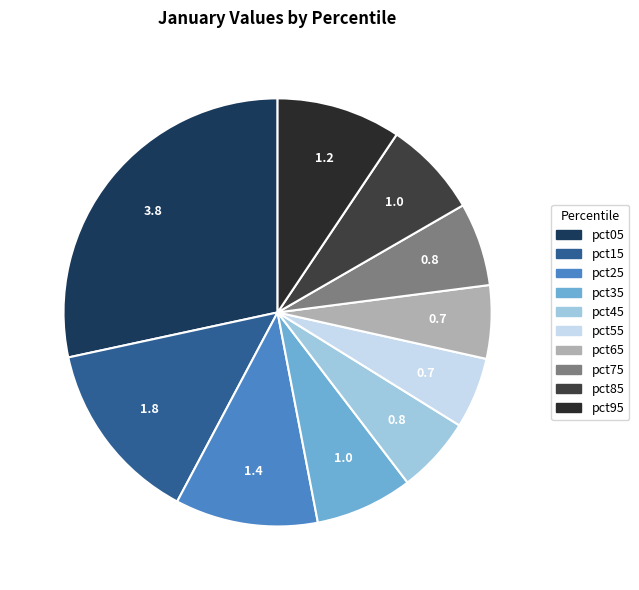

How many slices are in this pie chart?

10